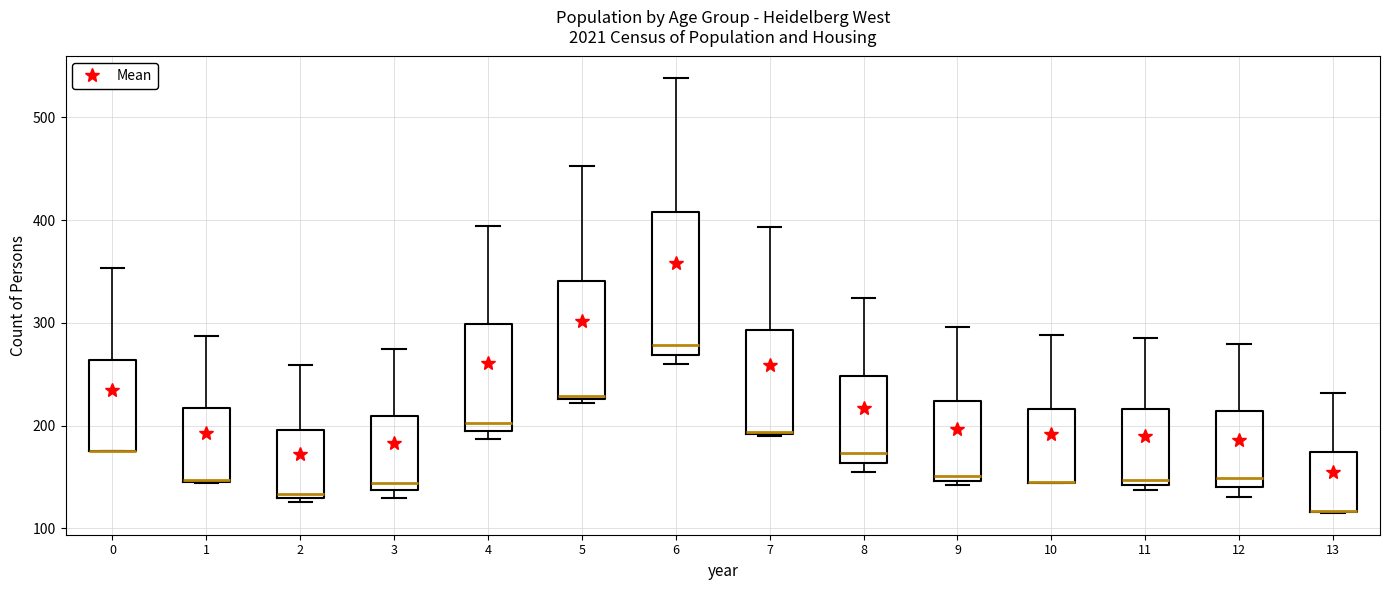

Comparing the boxes themselves (not the whiskers), which one is the tallest?

6